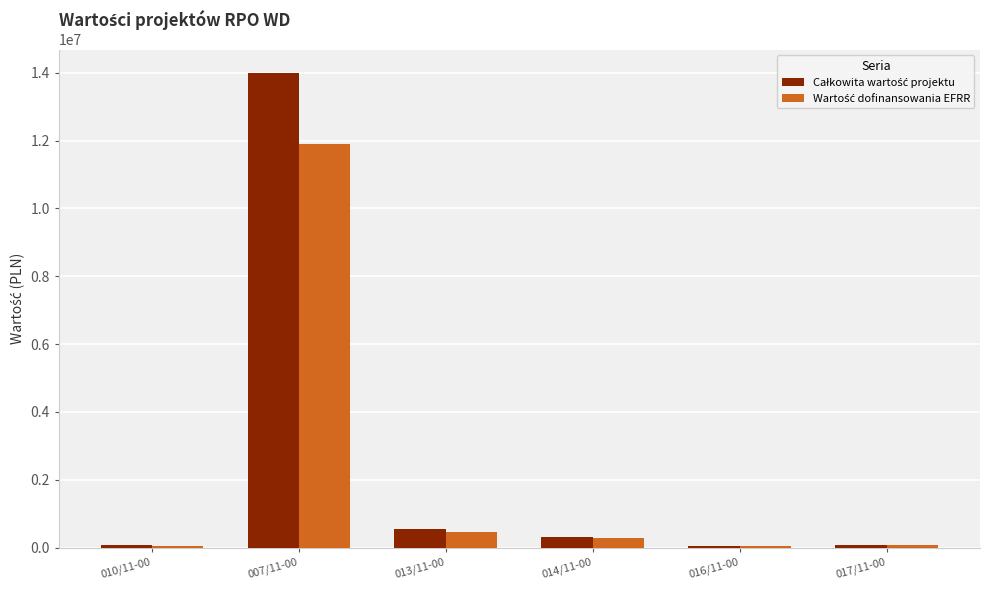

Which label corresponds to the largest value in the chart?

007/11-00